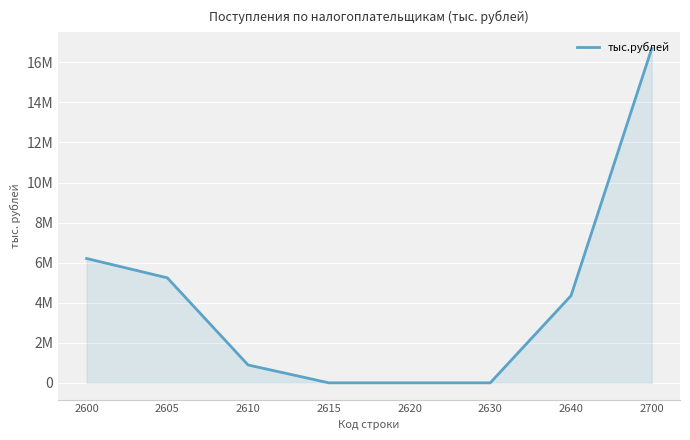

Does the chart display data point markers on the line(s)?

No